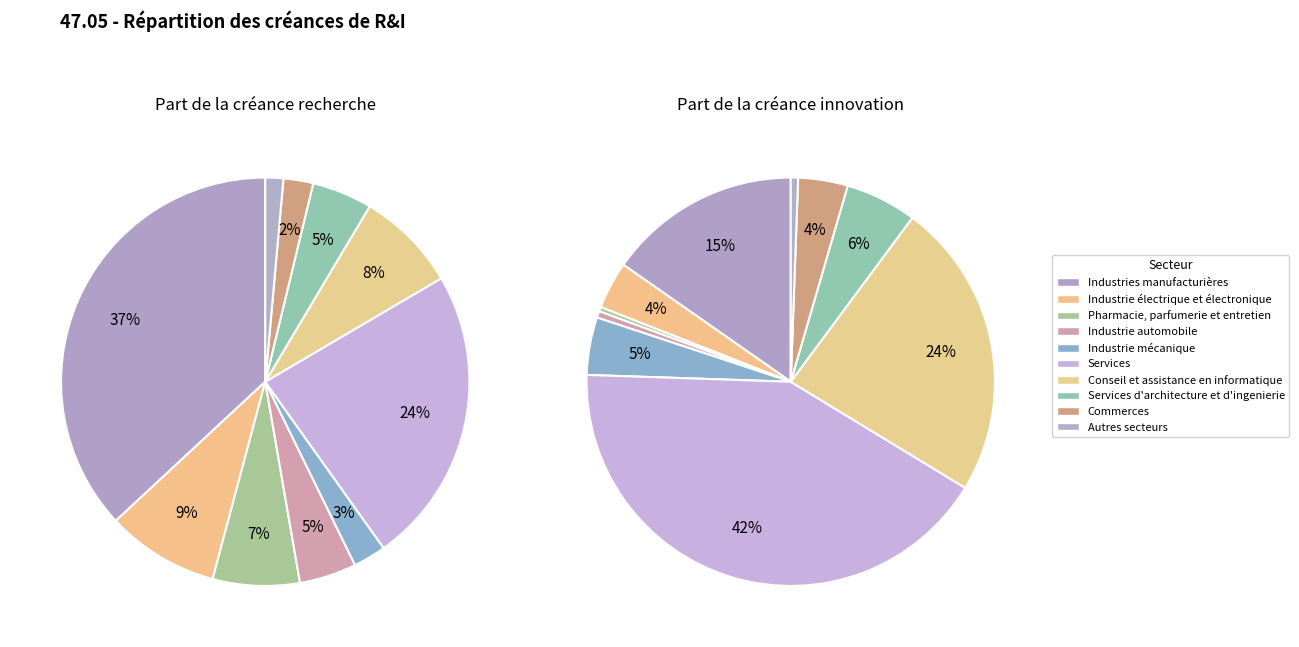

Which slice is the largest?

Services